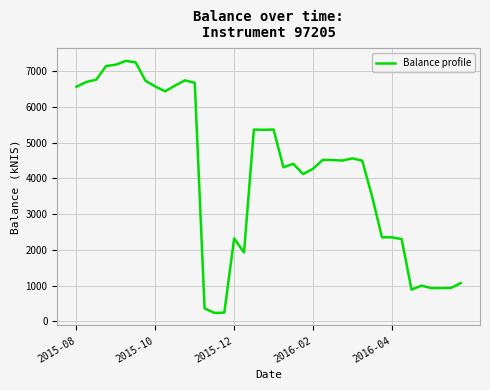

What is the minimum value shown in the chart?

233.1